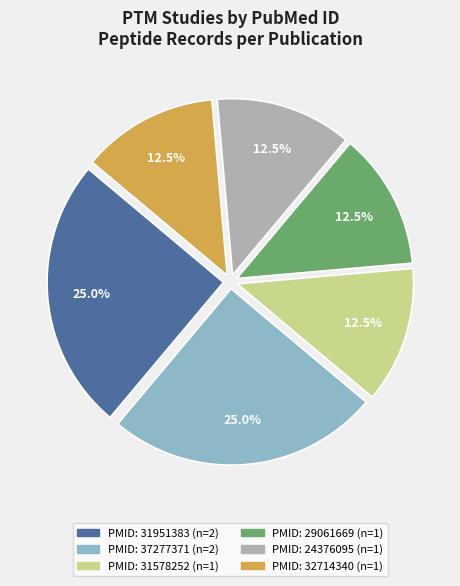

Is there a majority slice in this chart?

No